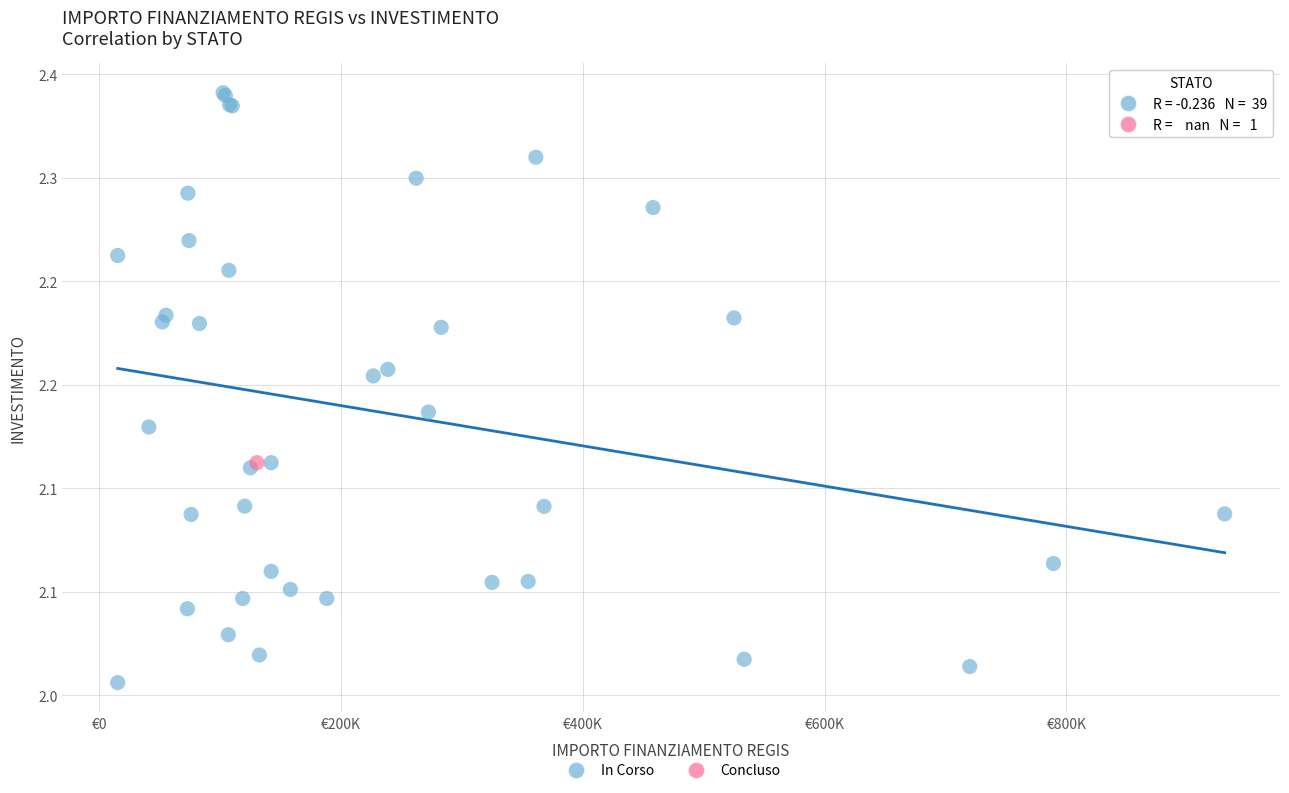

What are all the series names shown in the legend?

In Corso, Concluso